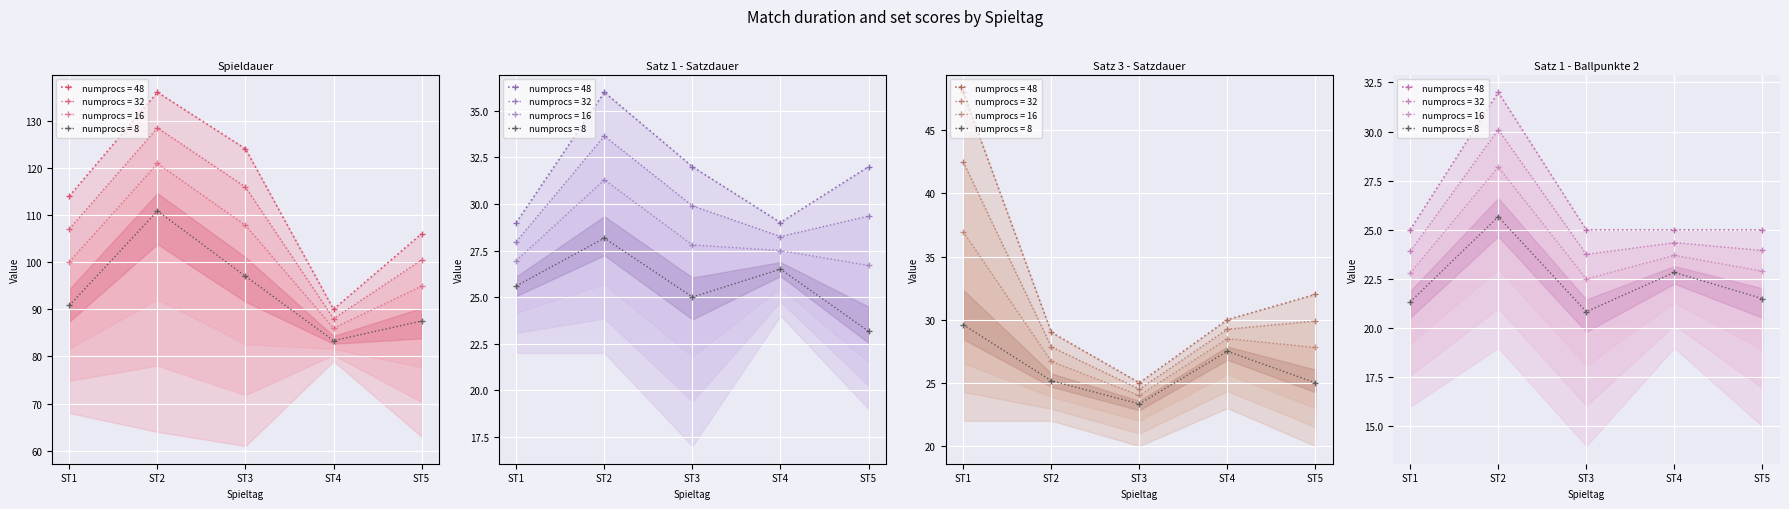

Which series has the largest range (max minus min)?

Spieldauer